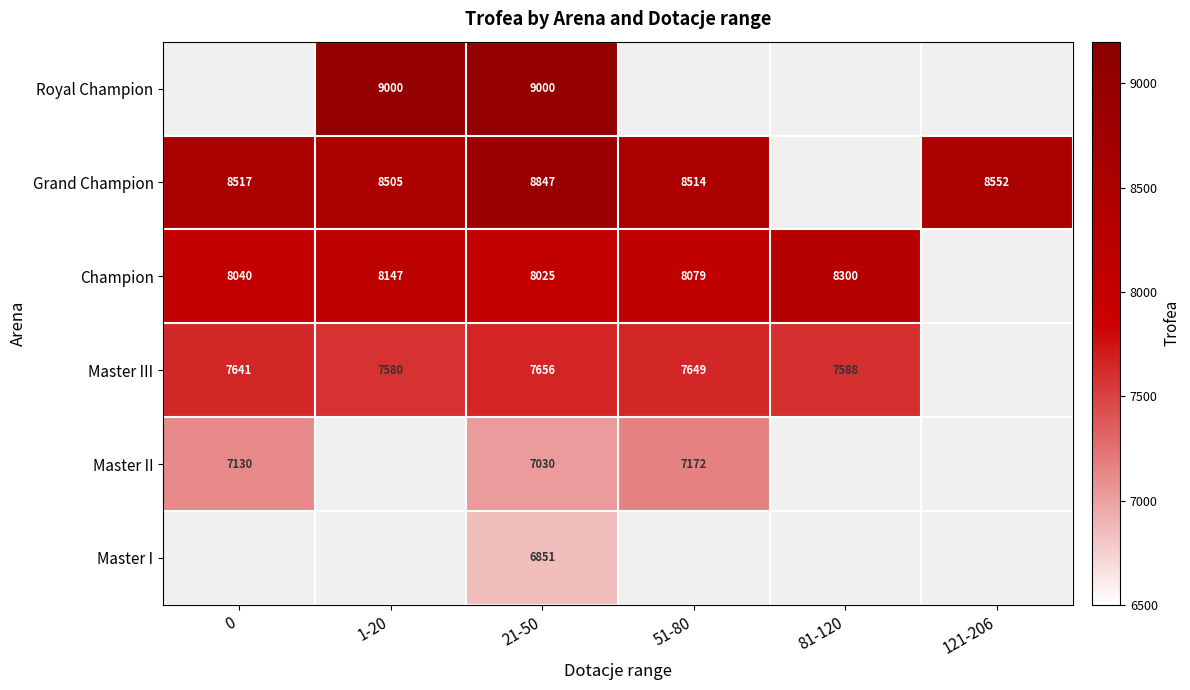

The value of Champion at 81-120 is 5316. True or false?

False